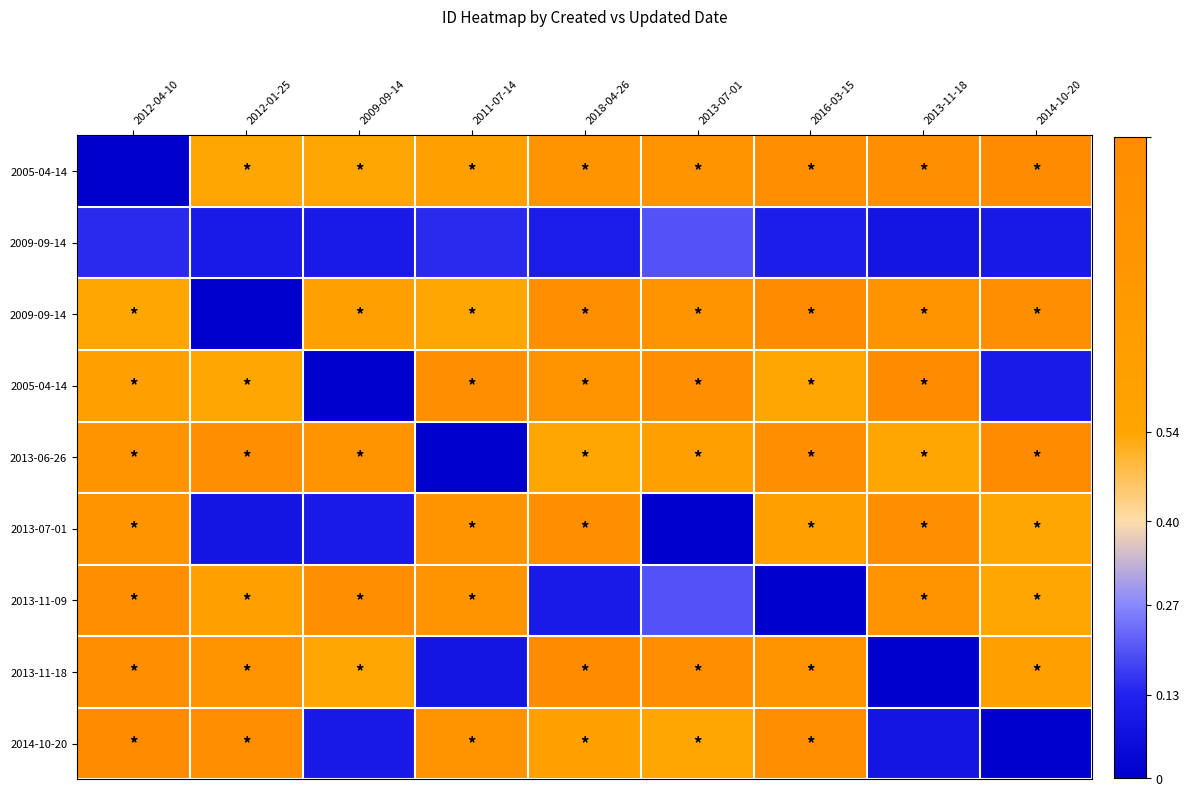

Which label corresponds to the largest value in the chart?

2014-10-20